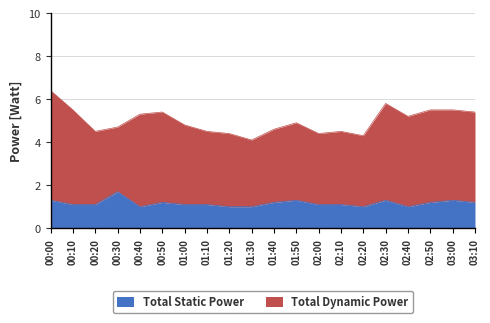

Rank the categories by value from highest to lowest.

00:30, 00:00, 01:50, 02:30, 03:00, 00:50, 01:40, 02:50, 03:10, 00:10, 00:20, 01:00, 01:10, 02:00, 02:10, 00:40, 01:20, 01:30, 02:20, 02:40